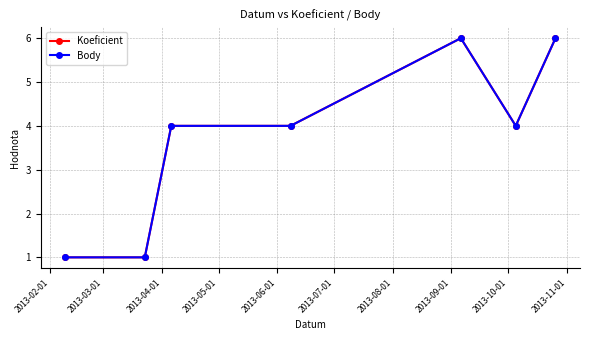

Is this an area chart (filled region under the line)?

No